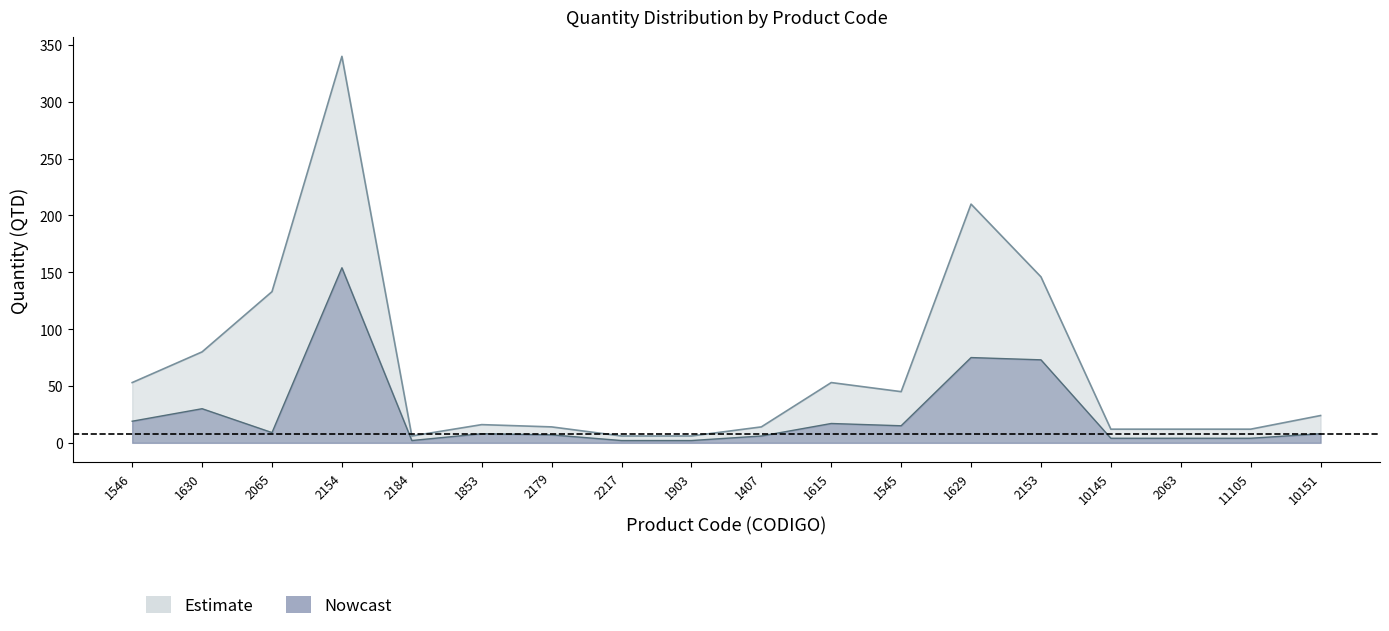

What is the average value of the Estimate series?

66